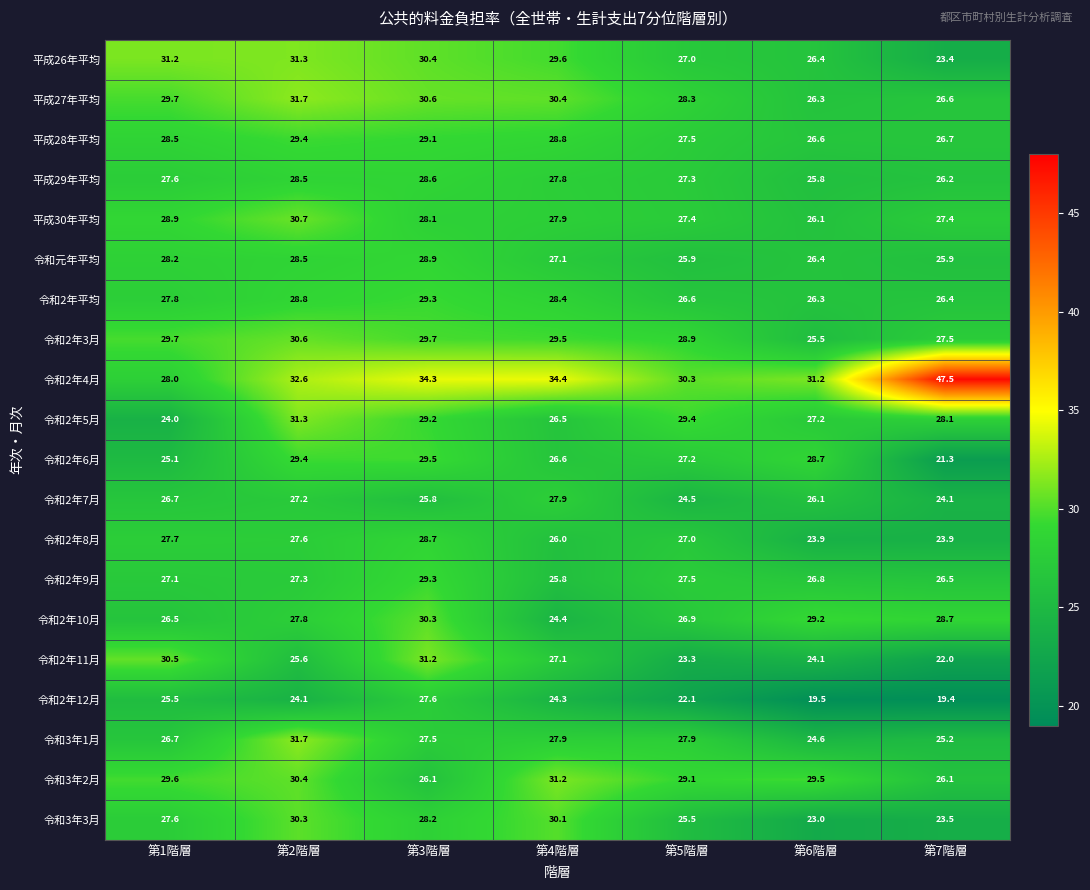

Between 第1階層 and 第7階層, which series saw the biggest shift?

令和2年4月